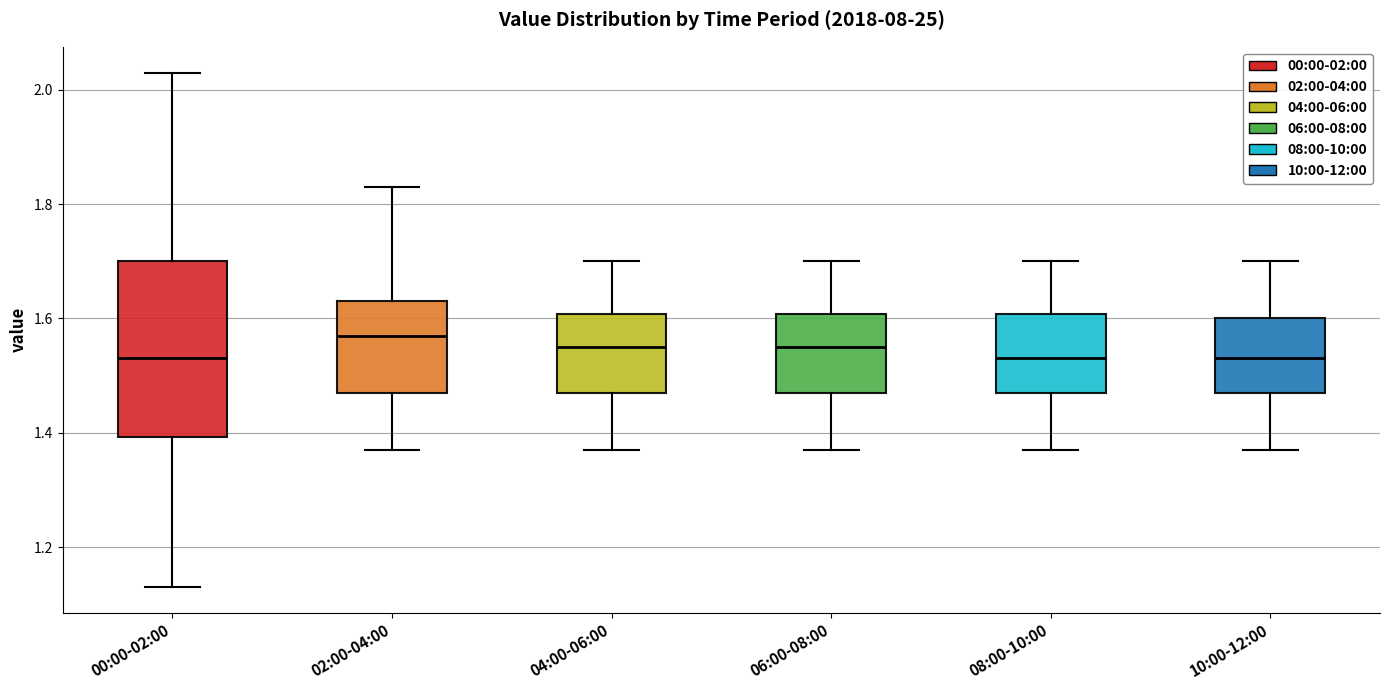

Reading left to right, read every box against the y-axis: the position of its median line, the range the box covers, and the ends of its whiskers. The values are not printed on the chart, so give them approximately, as read against the axis.

00:00-02:00: median 1.54, box 1.40 to 1.70, whiskers 1.14 to 2.04
02:00-04:00: median 1.58, box 1.48 to 1.64, whiskers 1.38 to 1.84
04:00-06:00: median 1.56, box 1.48 to 1.60, whiskers 1.38 to 1.70
06:00-08:00: median 1.56, box 1.48 to 1.60, whiskers 1.38 to 1.70
08:00-10:00: median 1.54, box 1.48 to 1.60, whiskers 1.38 to 1.70
10:00-12:00: median 1.54, box 1.48 to 1.60, whiskers 1.38 to 1.70